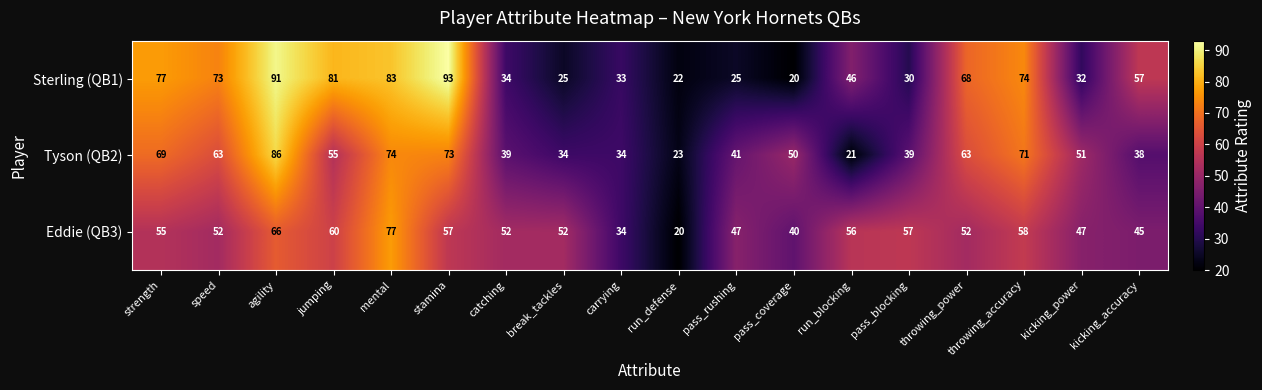

What is the minimum value for Tyson (QB2)?

21